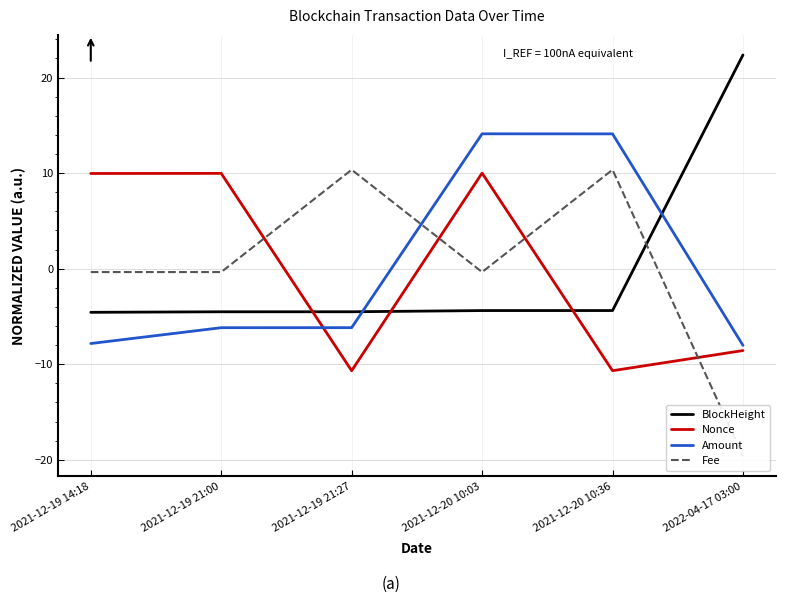

What are all the series names shown in the legend?

BlockHeight, Nonce, Amount, Fee